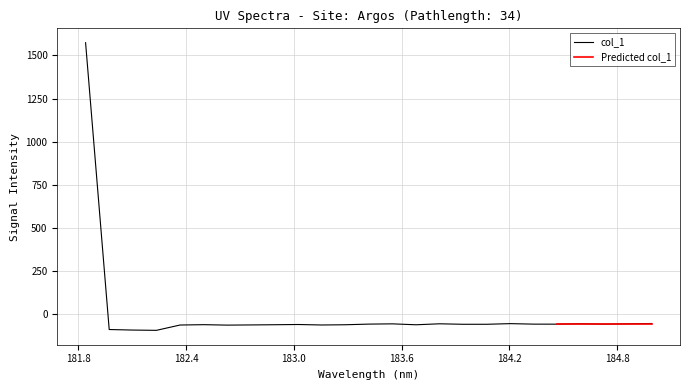

Reading left to right, what are all the values shown in this chart?

181.8418=1573.3	181.9732053322=-87.8	182.1045947288=-91.0	182.2359681898=-92.6	182.3673257152=-61.7	182.498667305=-59.7	182.6299929592=-62.3	182.7613026778=-61.2	182.8925964608=-60.1	183.0238743082=-58.8	183.15513622=-61.5	183.2863821962=-60.2	183.4176122368=-56.5	183.5488263418=-55.0	183.6800245112=-60.3	183.811206745=-54.7	183.9423730432=-57.5	184.0735234058=-57.4	184.2046578328=-53.7	184.3357763242=-56.6	184.46687888=-56.8	184.5979655002=-54.2	184.7290361848=-56.8	184.8600909338=-54.7	184.9911297472=-53.0